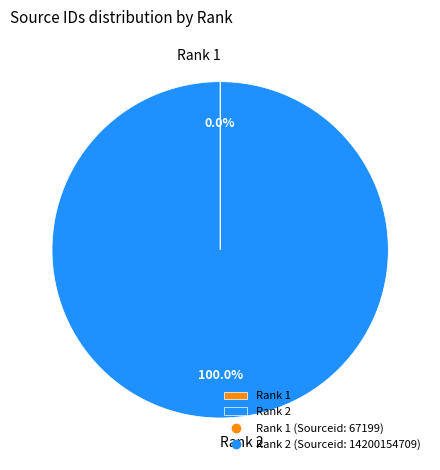

Which slice is the largest?

Rank 2